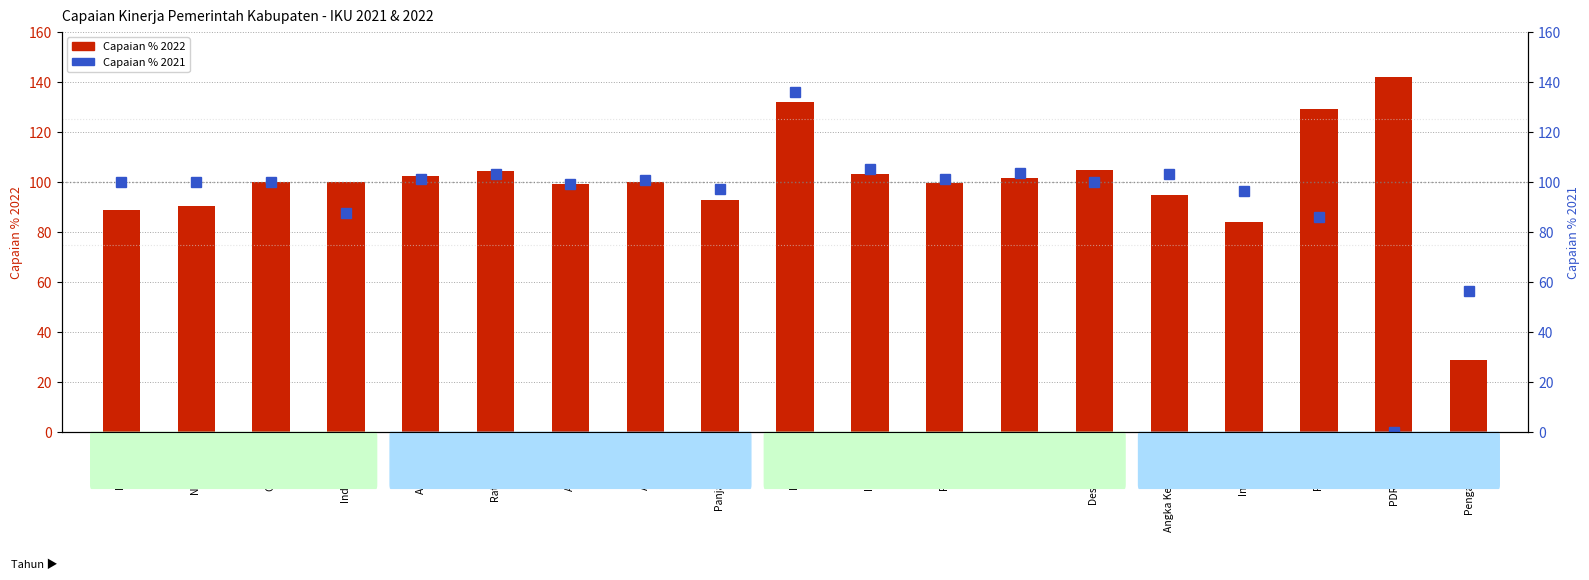

Which series has the largest total across all categories?

Capaian % 2022